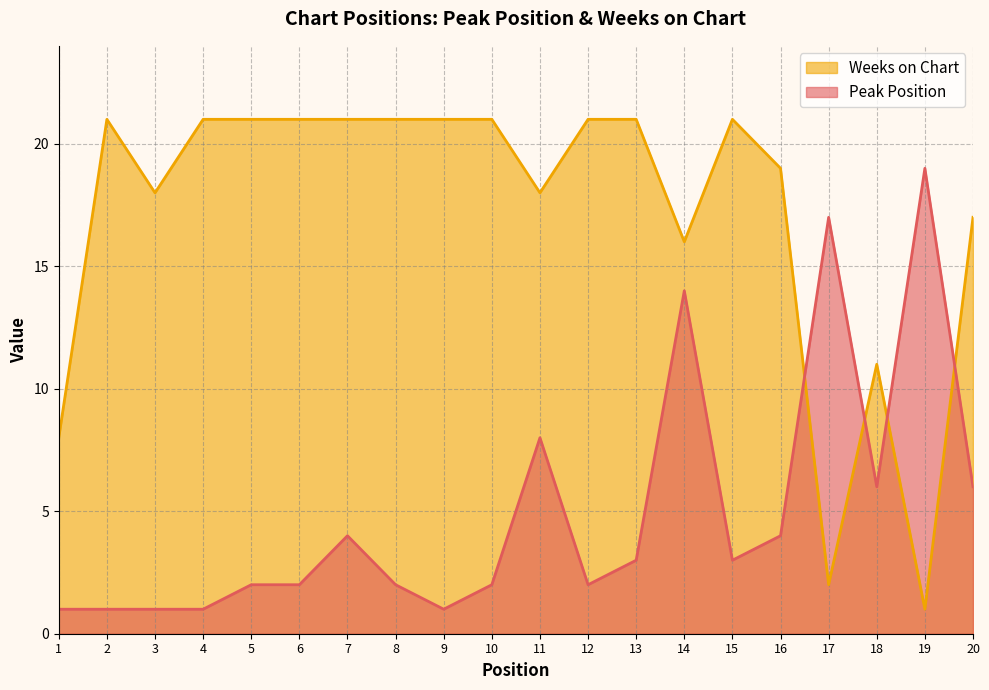

Does the chart have visible grid lines?

Yes